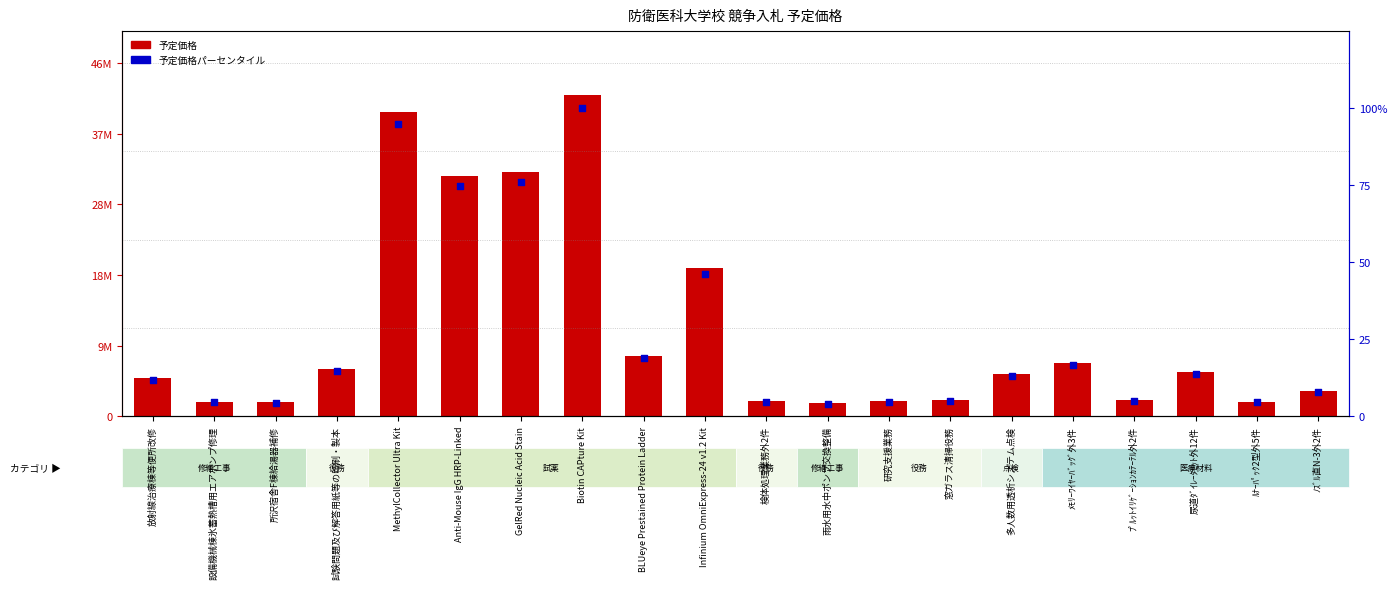

Which series has the largest Y range (max minus min)?

予定価格